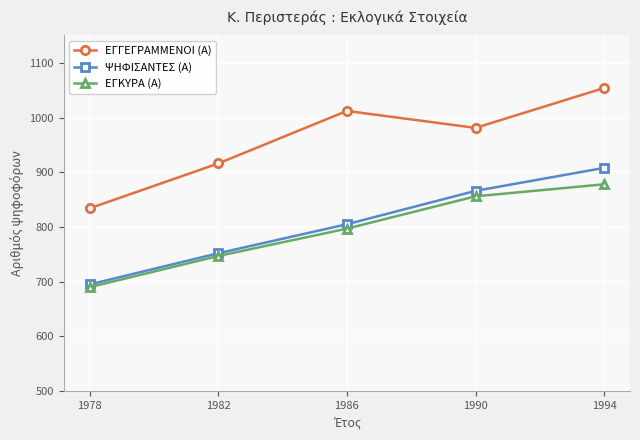

At which category is the sum across all series the highest?

1994